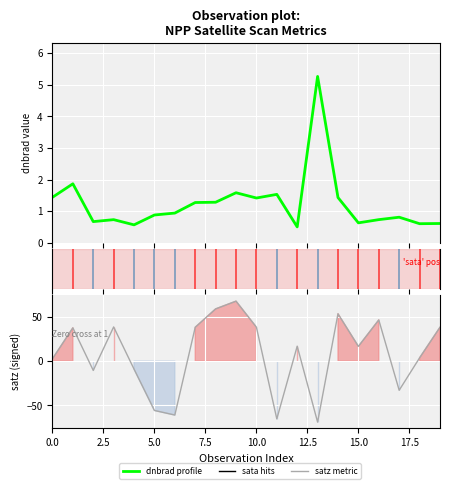

The sata series shows -106.9 at 123905. True or false?

False